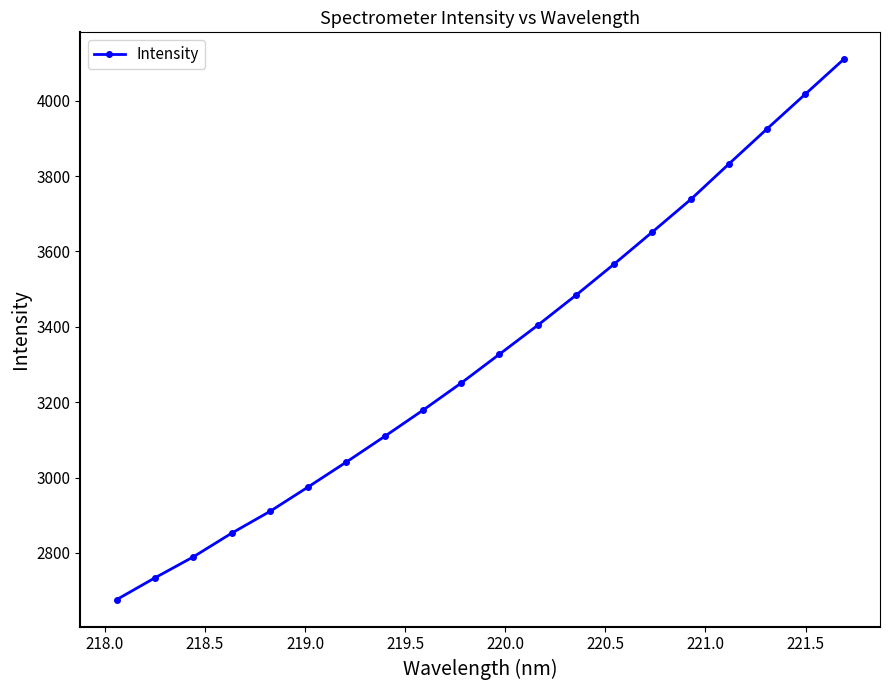

What is the difference between the maximum and minimum values?

1433.6